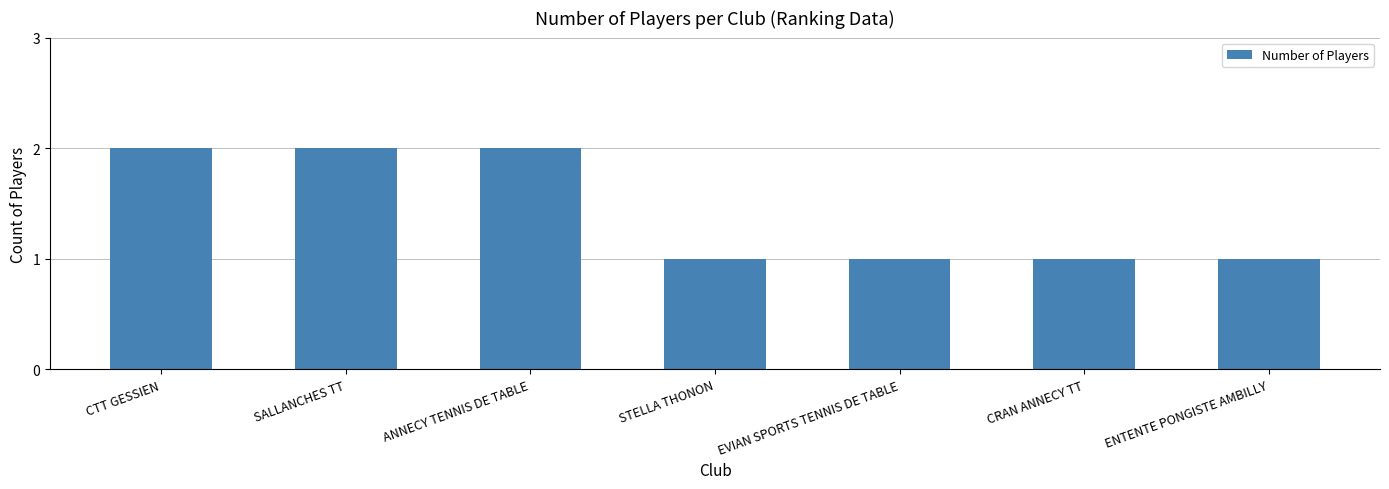

How many series are shown in this chart?

1